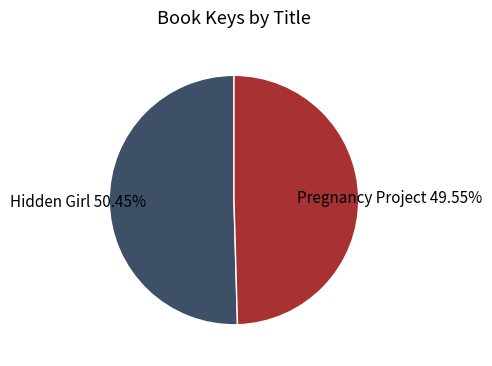

Which has a higher value, Hidden Girl or Pregnancy Project?

Hidden Girl